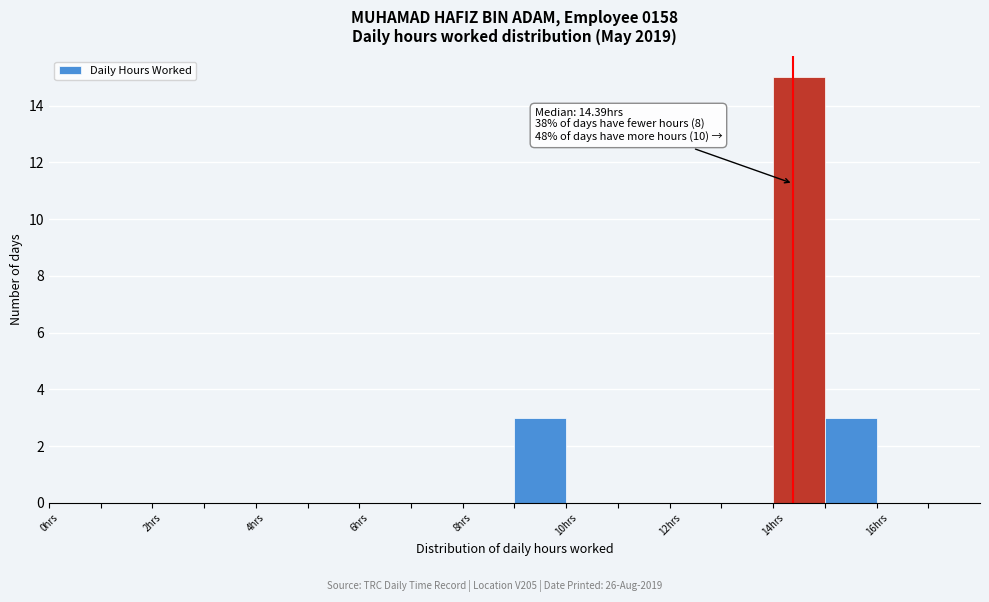

Which range on the x-axis has the tallest bar?

14 to 15